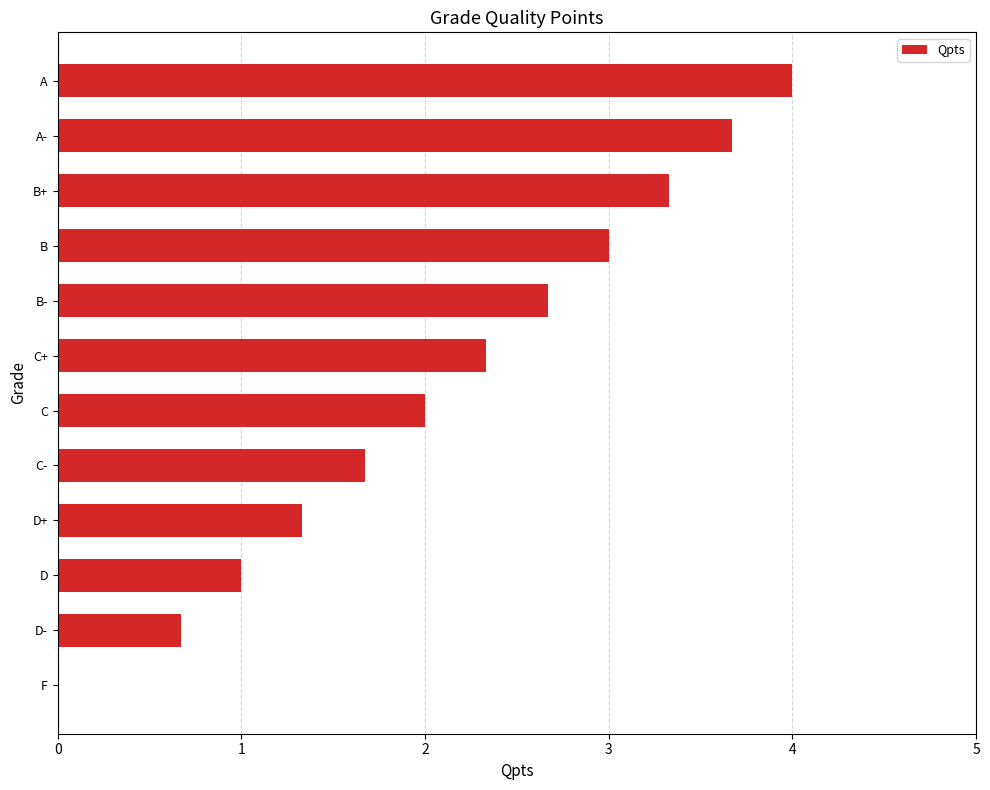

What is the ratio of the value at A- to the value at D+?

2.8